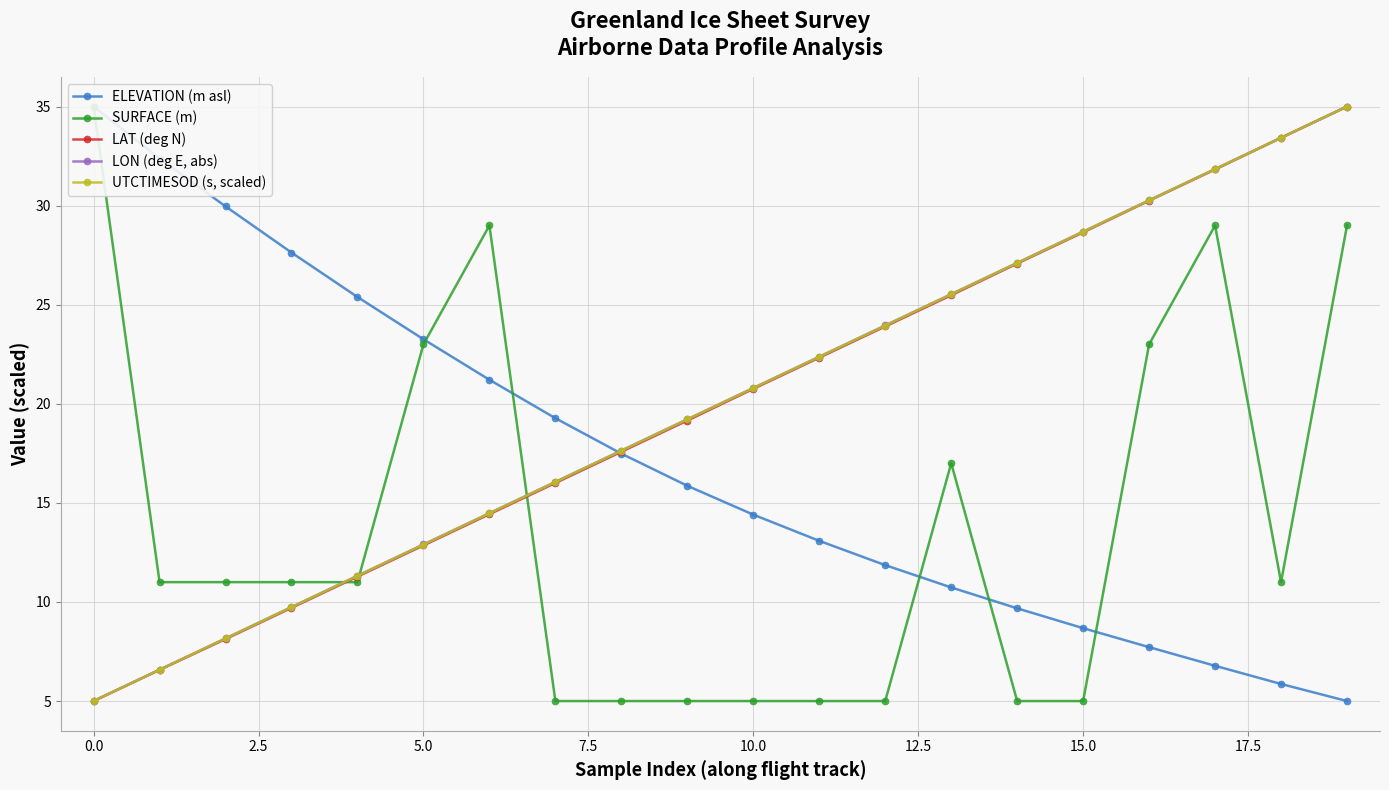

Is it true that UTCTIMESOD (s, scaled) equals 12.9 at 5.0?

True